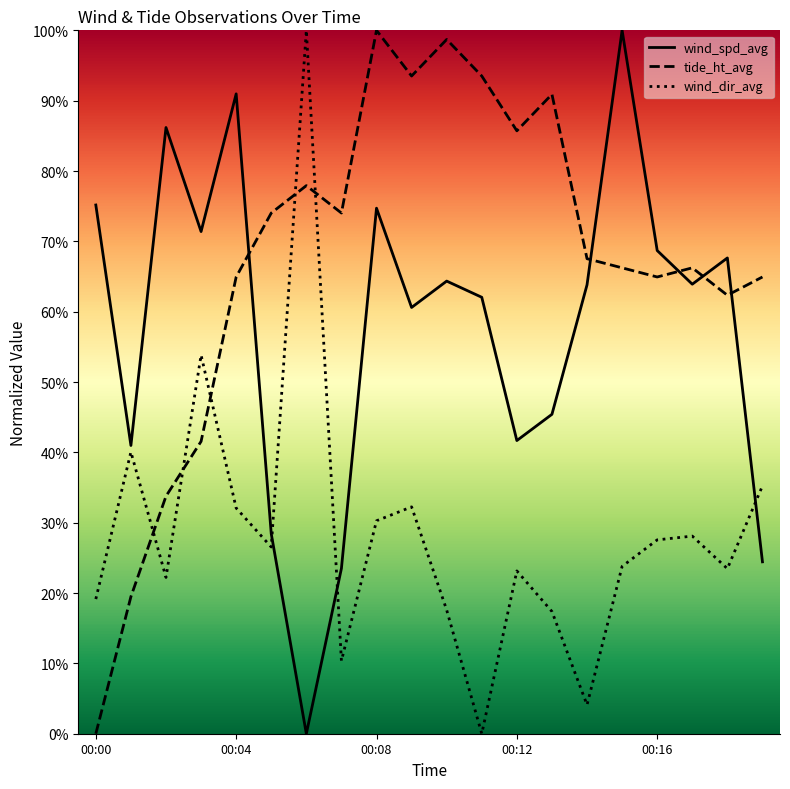

At how many categories does at least one series exceed 11?

20